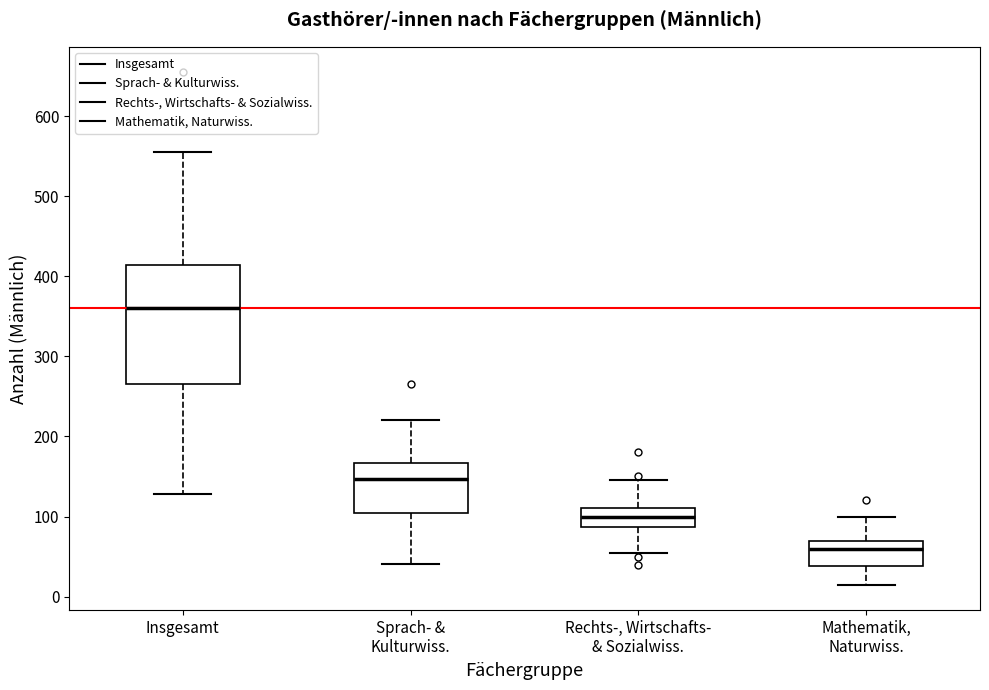

Which box has the highest median line?

Insgesamt